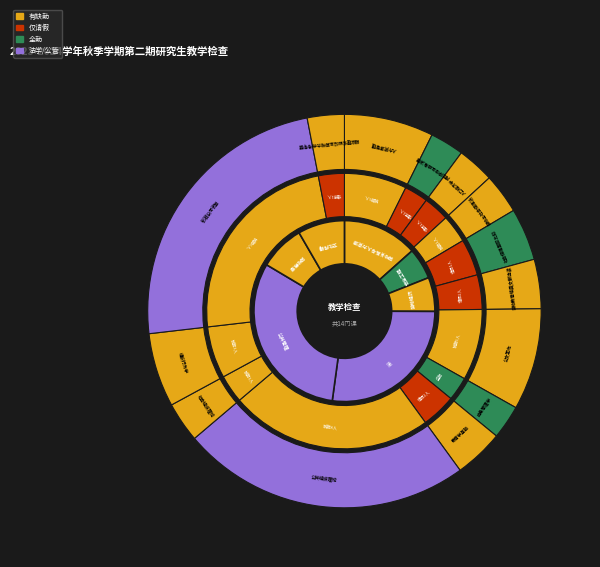

What is the change in value from 应急管理学 to 教育学基础?

+5